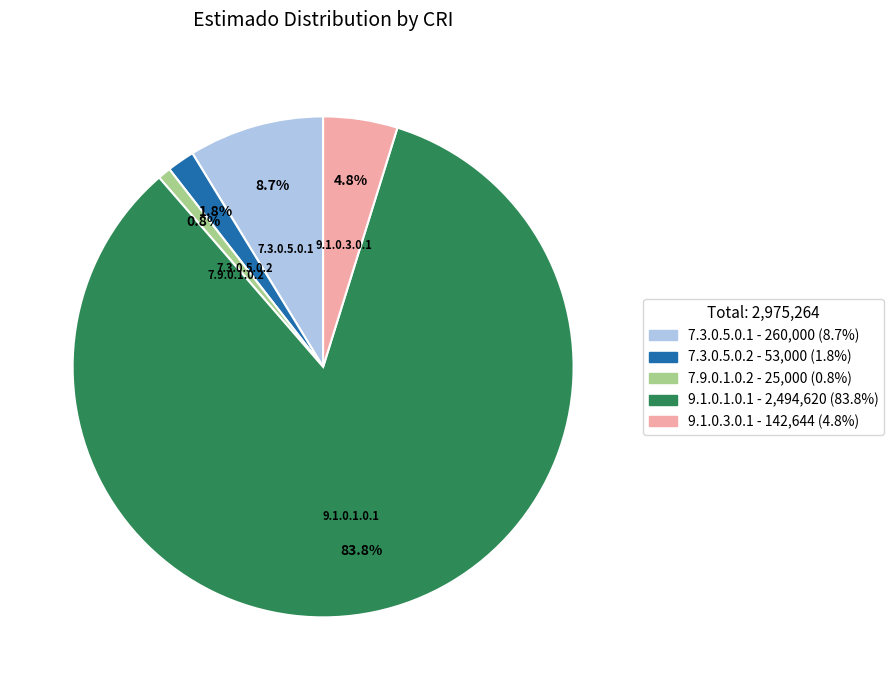

How many segments does this pie chart have?

5